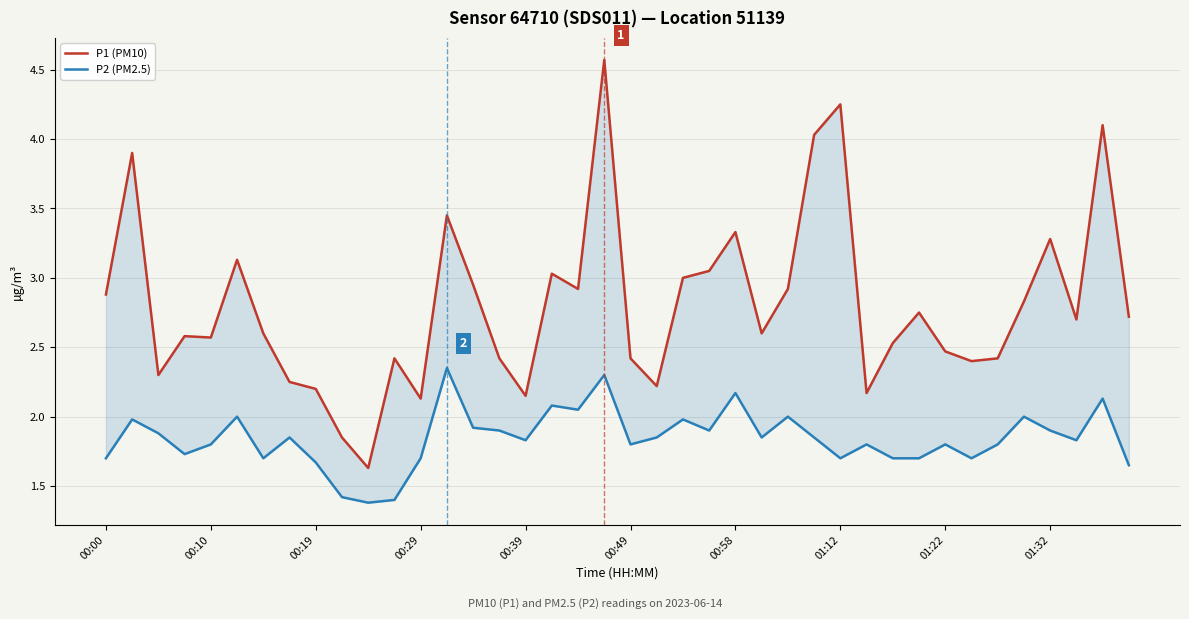

Rank the series by their maximum value, from lowest to highest.

P2 (PM2.5), P1 (PM10)